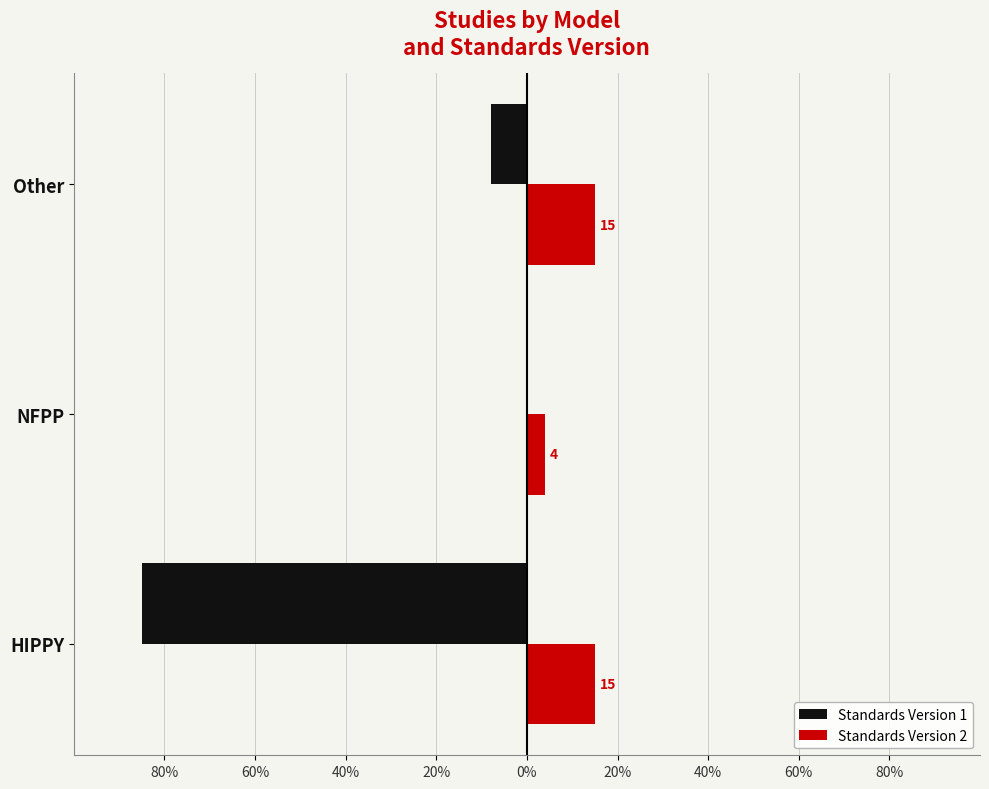

What are all the series names shown in the legend?

Standards Version 1, Standards Version 2